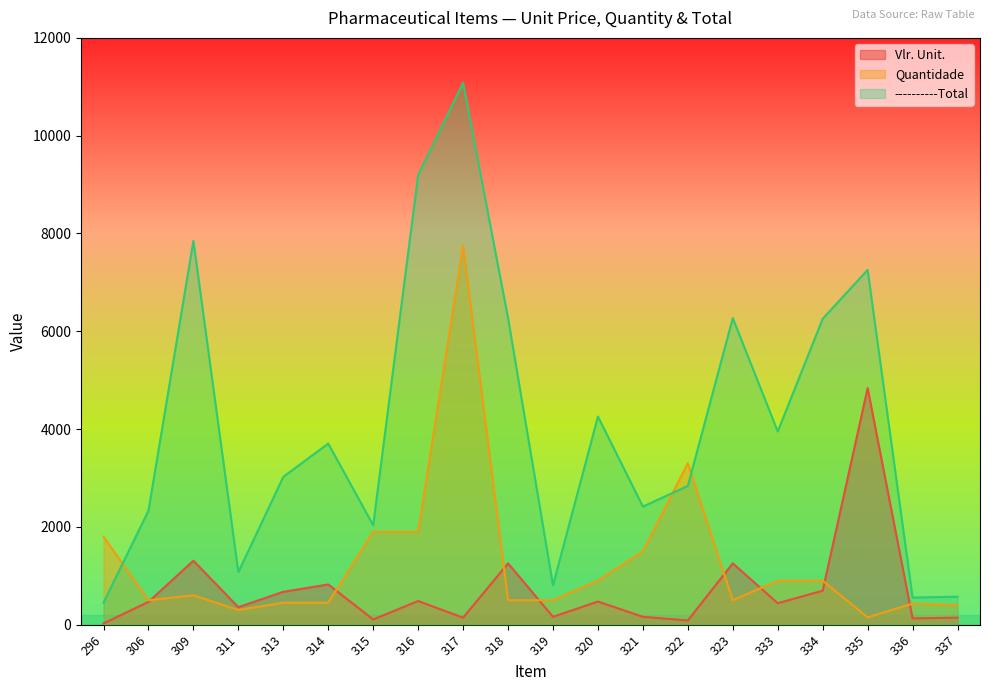

True or false: ----------Total and Vlr. Unit. intersect in this chart.

False